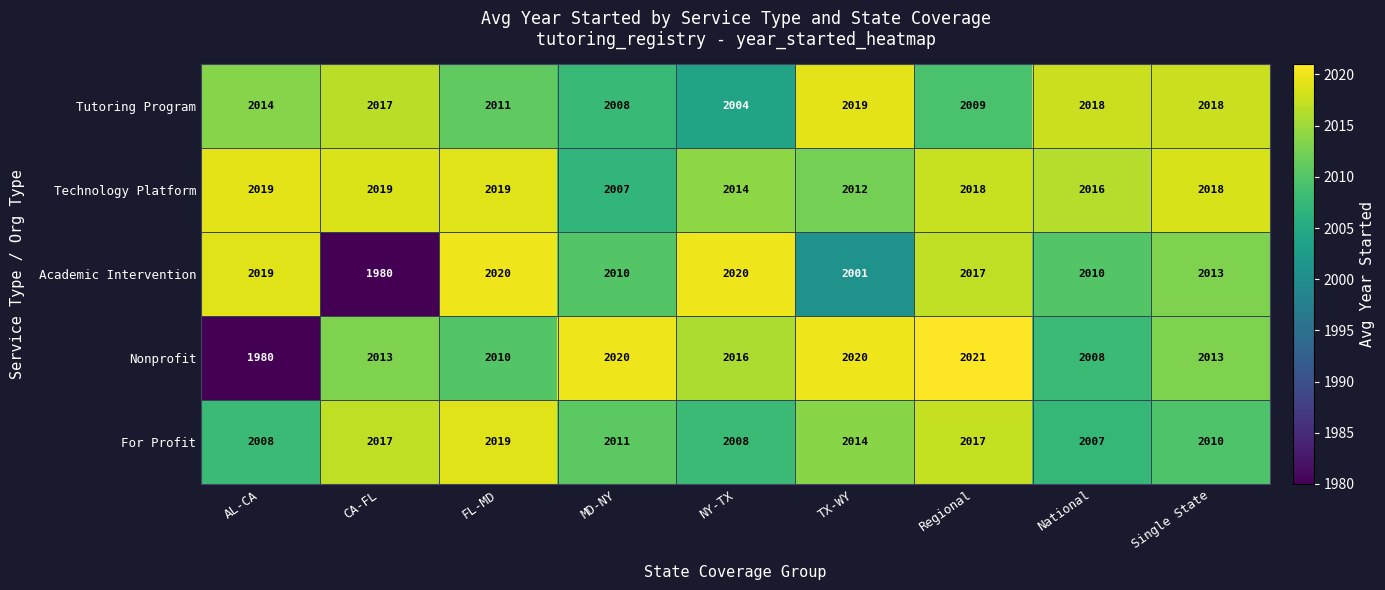

At which category is the sum across all series the highest?

Regional